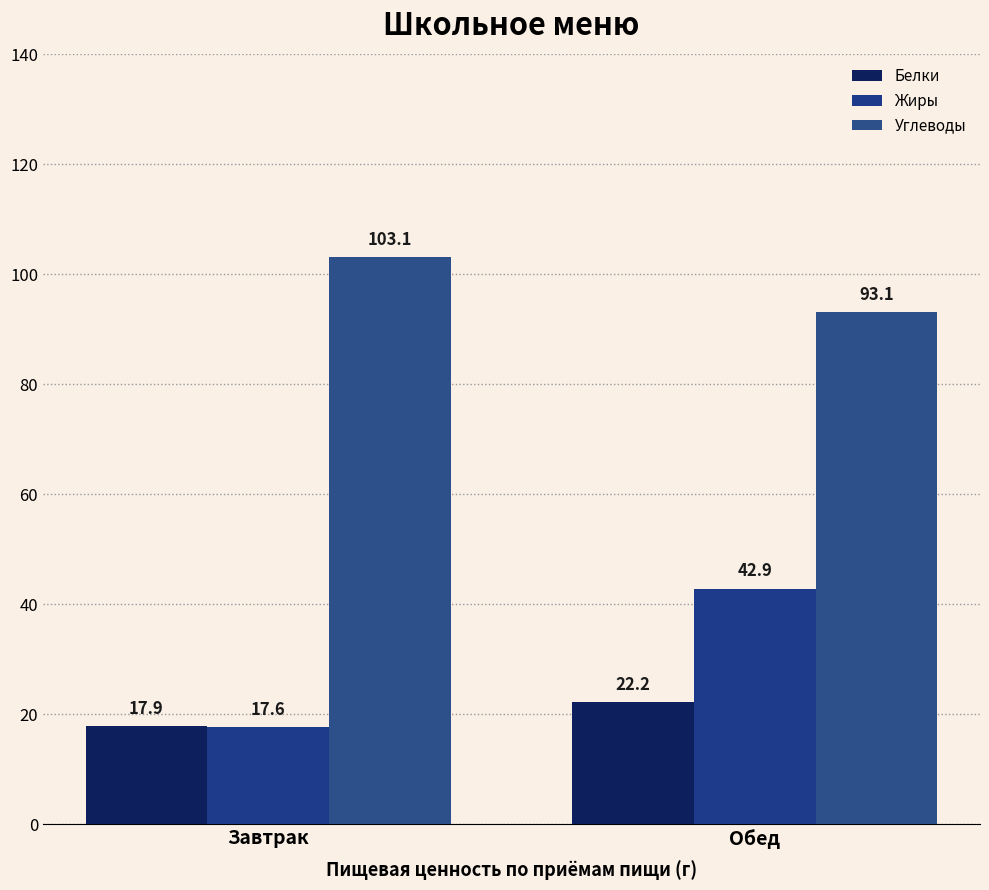

Which series has the widest spread of values?

Жиры